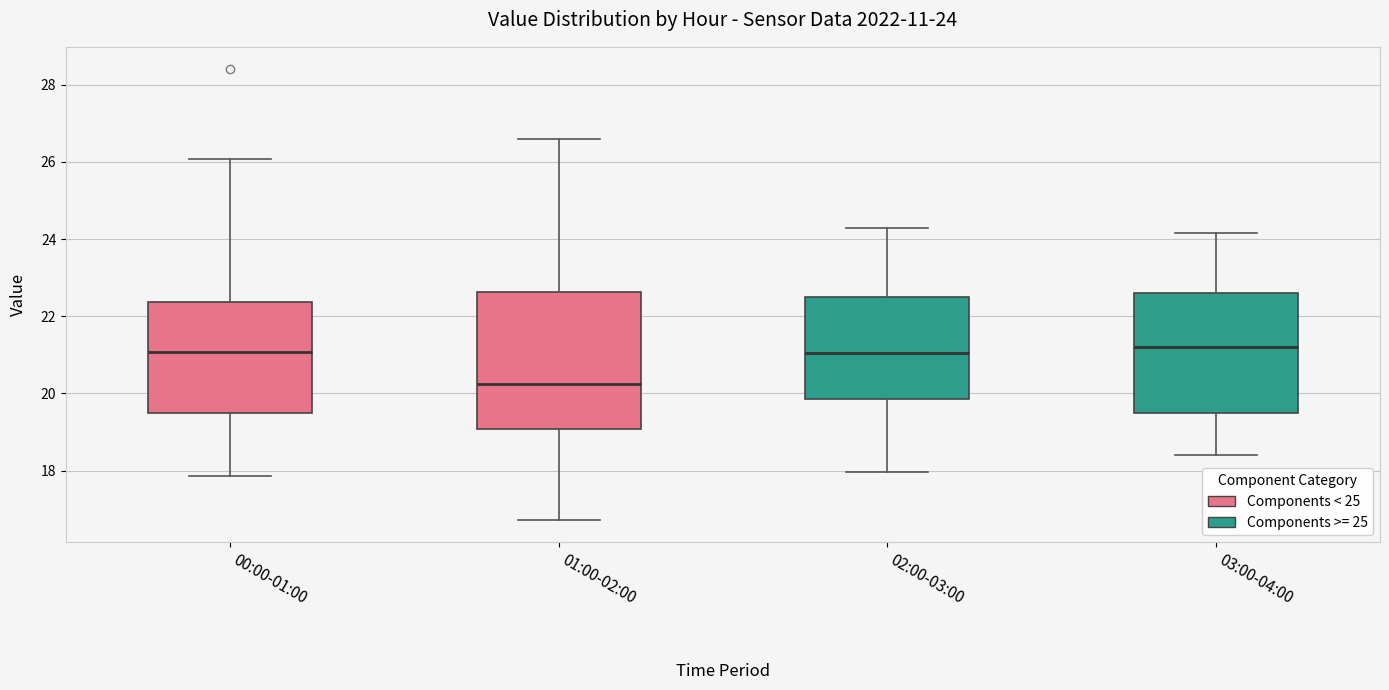

Which box is the tallest, from its lower edge to its upper edge?

01:00-02:00